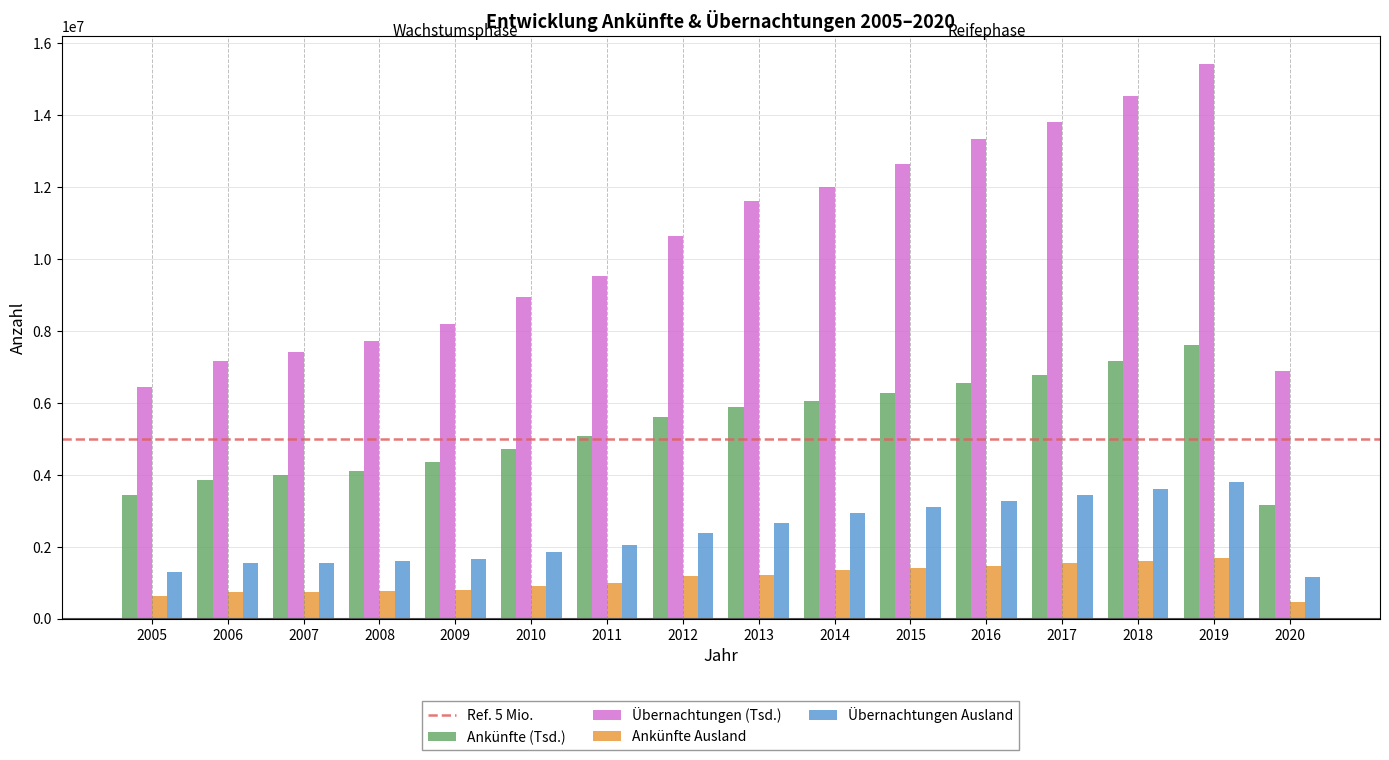

At how many categories does at least one series exceed 10860458?

7